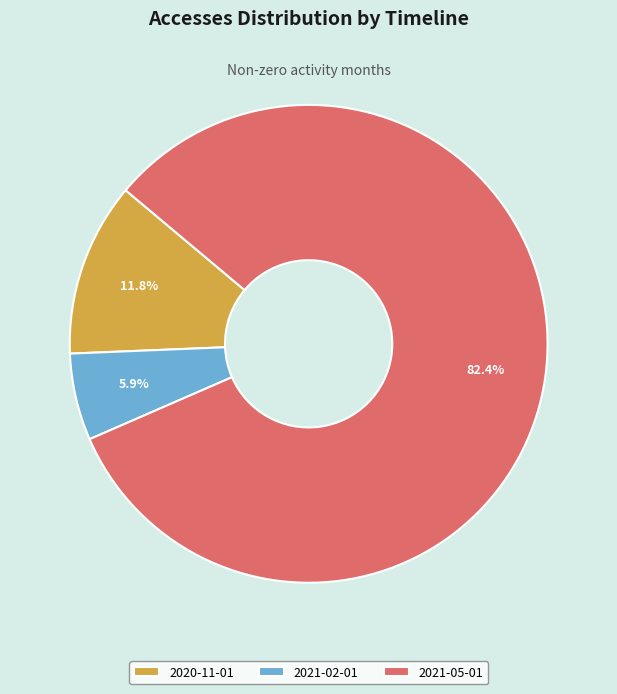

To the nearest percent, what portion does 2021-02-01 represent?

6%